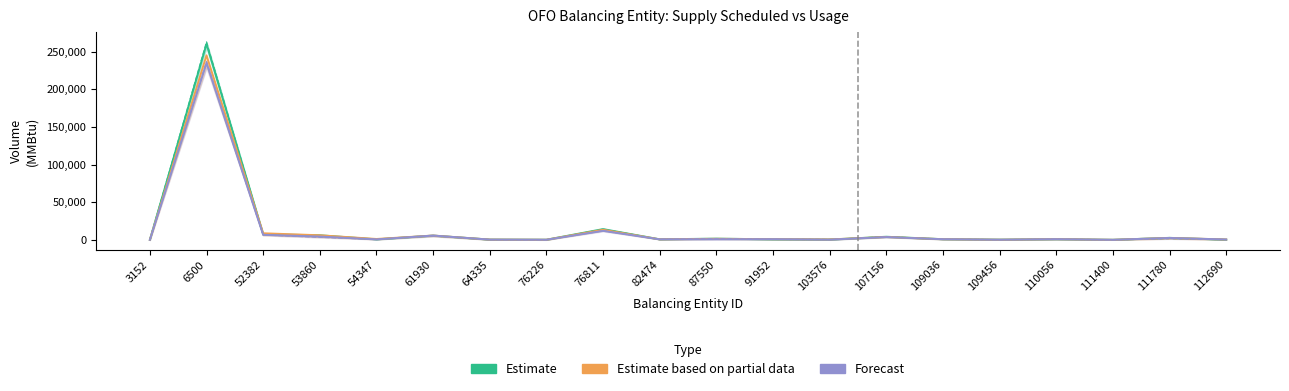

True or false: Estimate based on partial data and Forecast intersect in this chart.

False